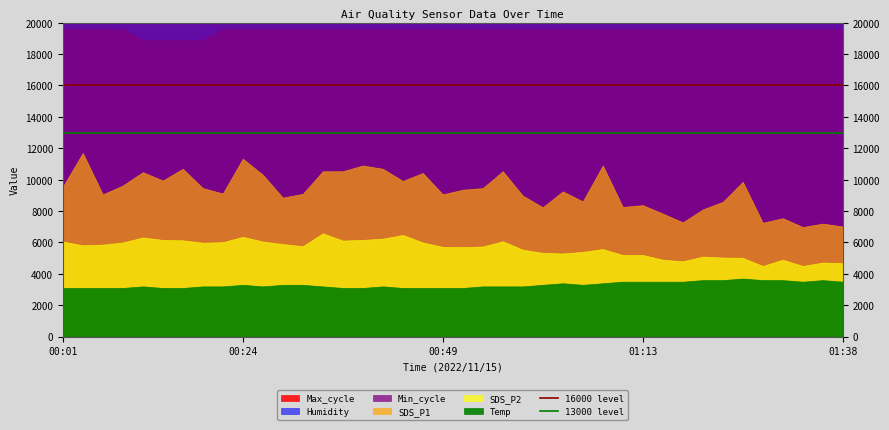

What is the difference between the highest and lowest values at 00:01?

3000